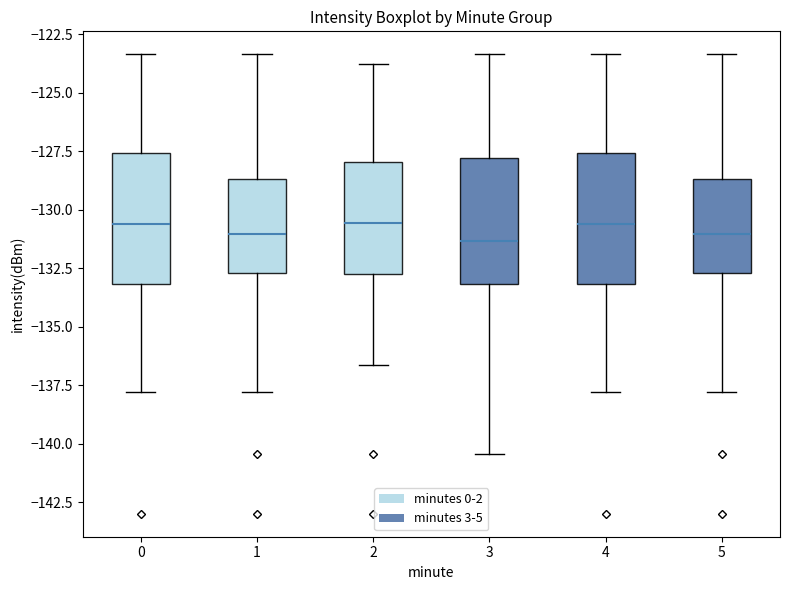

Where does the upper whisker of the box at x = 1 end on the y-axis? The values are not printed on the chart, so give them approximately, as read against the axis.

-123.5